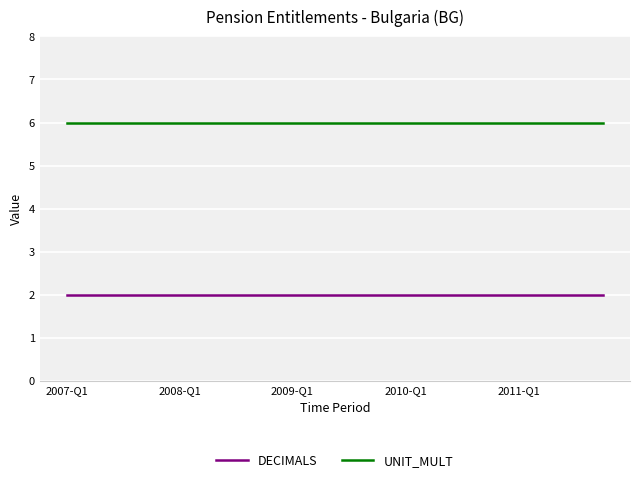

What is the maximum value shown in the chart?

6